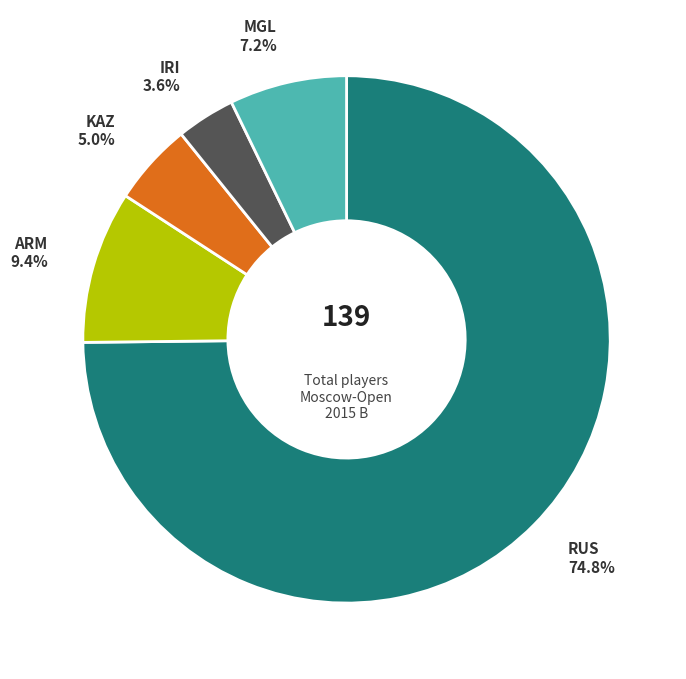

Rank the categories by value from lowest to highest.

IRI, KAZ, MGL, ARM, RUS